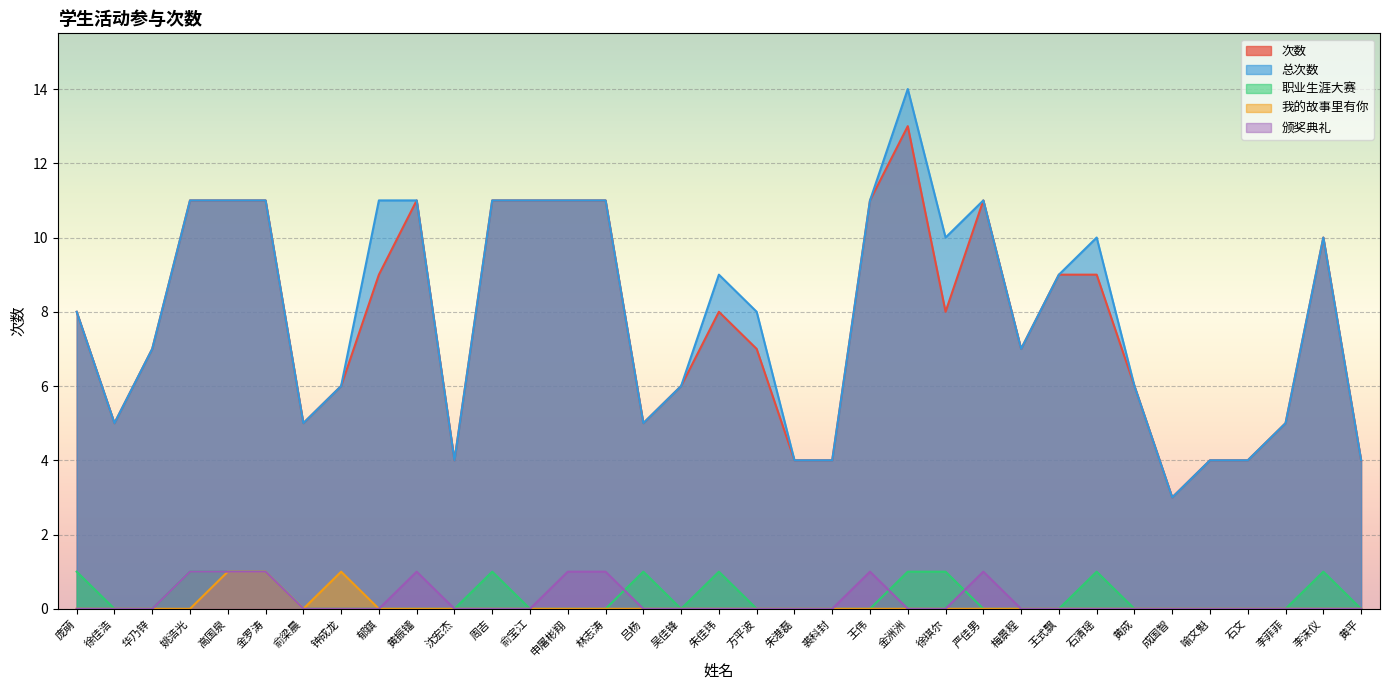

What is the sum of the 职业生涯大赛 values at 方平波 and 徐琪尔?

1